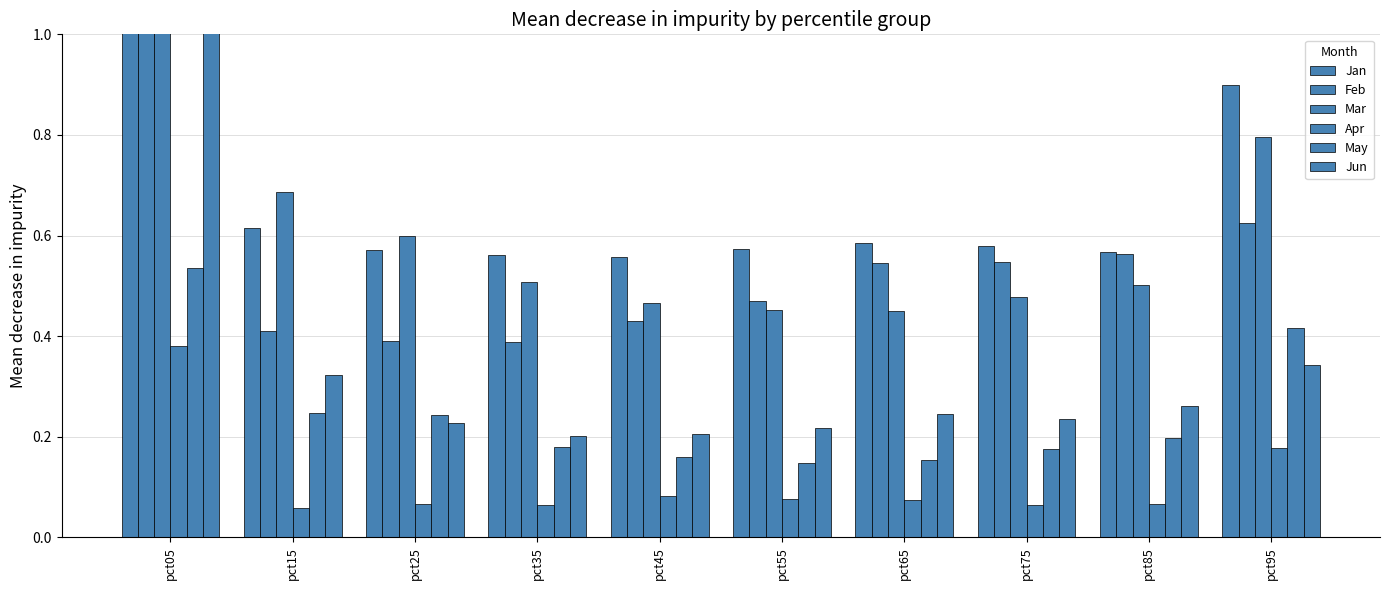

How many data points does each series have?

10